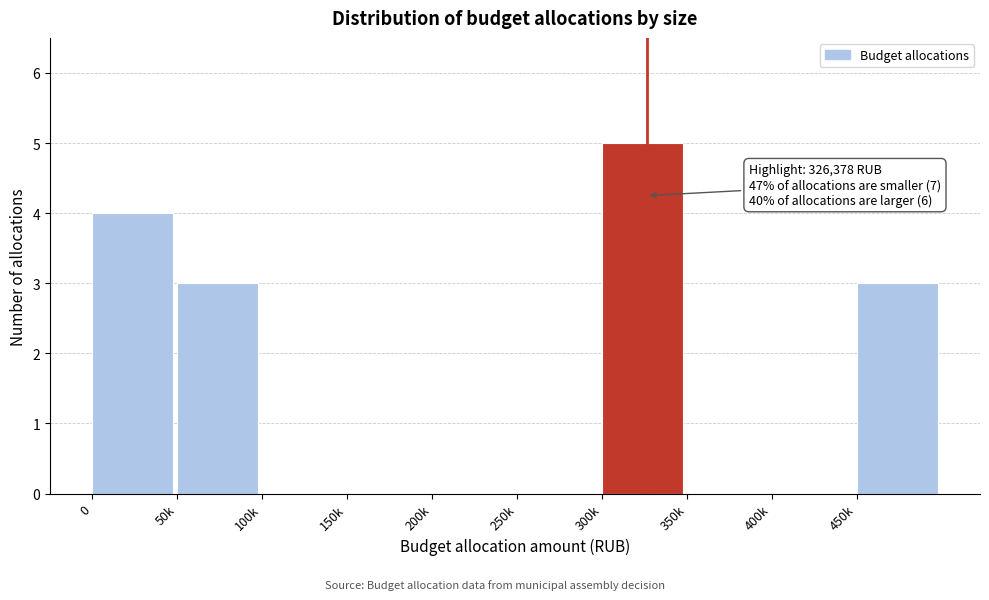

Reading left to right, transcribe all the data shown in this chart.

0=4	50k=3	100k=0	150k=0	200k=0	250k=0	300k=5	350k=0	400k=0	450k=3